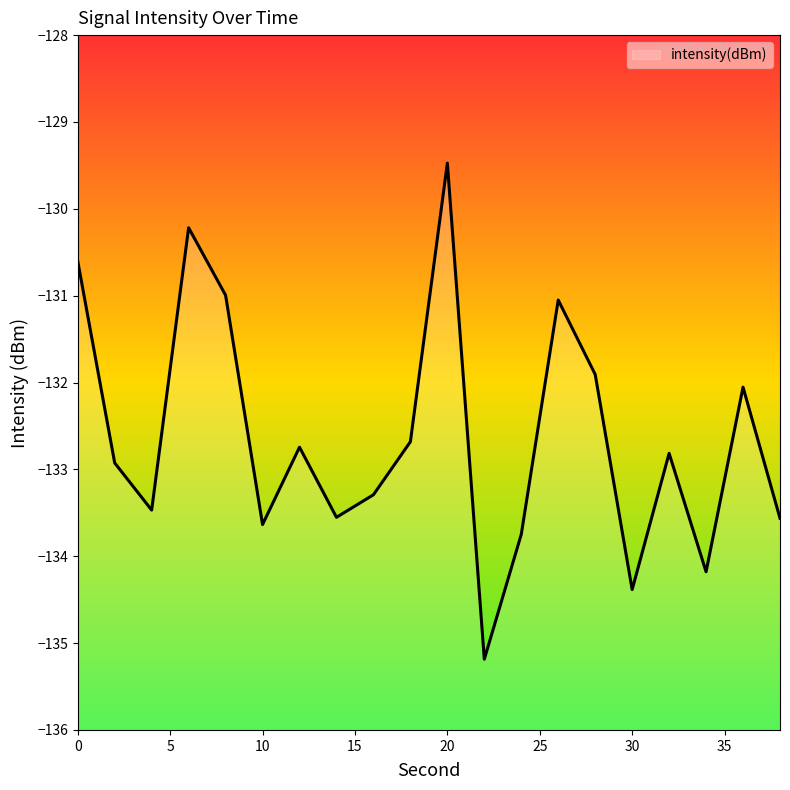

The chart shows a value of -215.9 at 18. True or false?

False